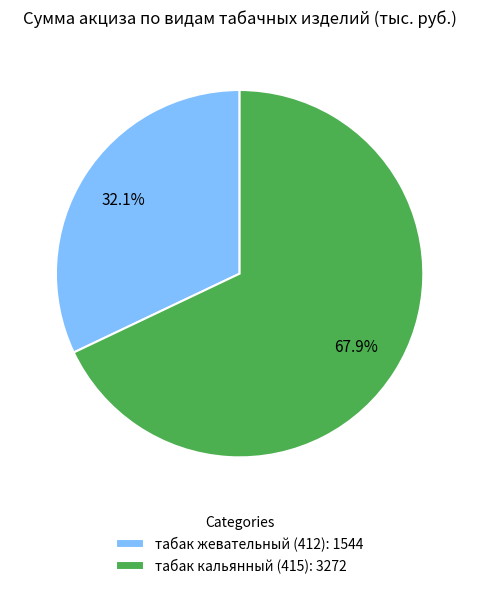

Count the number of slices in the pie.

2